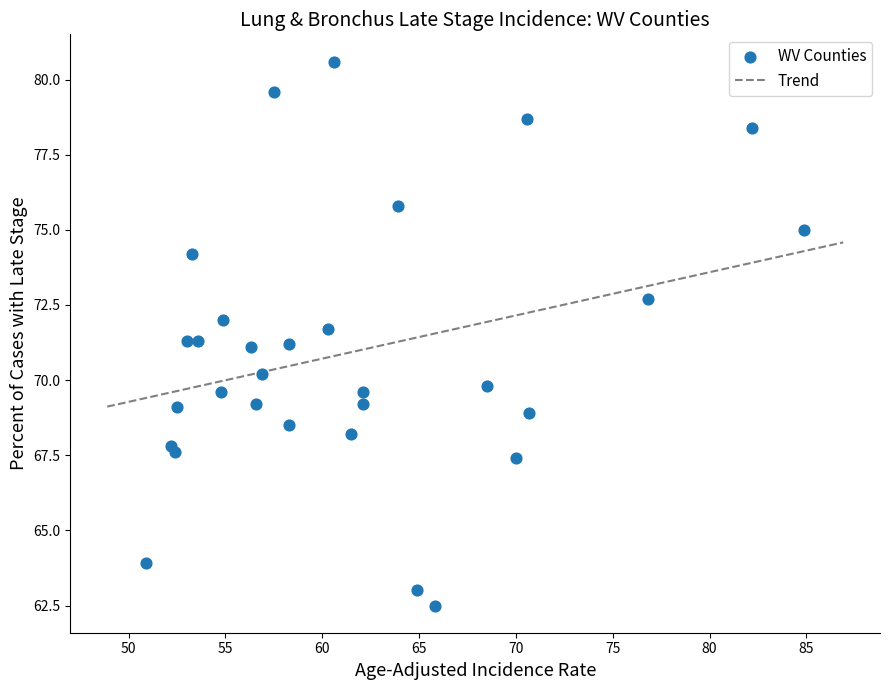

What is the range of X values (max minus min)?

34.0